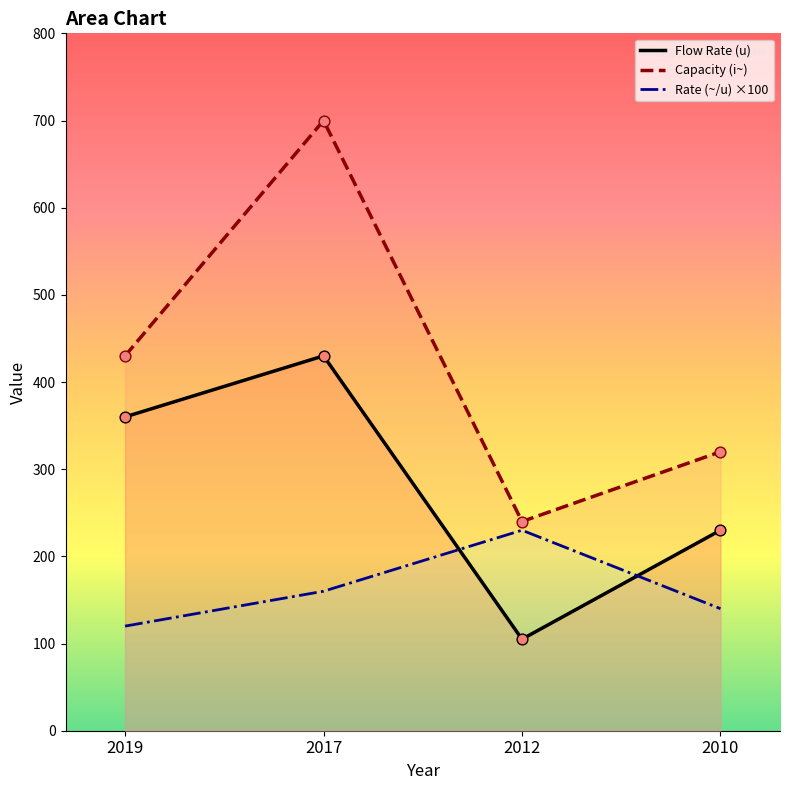

Which series has the largest Y range (max minus min)?

Capacity (i~)